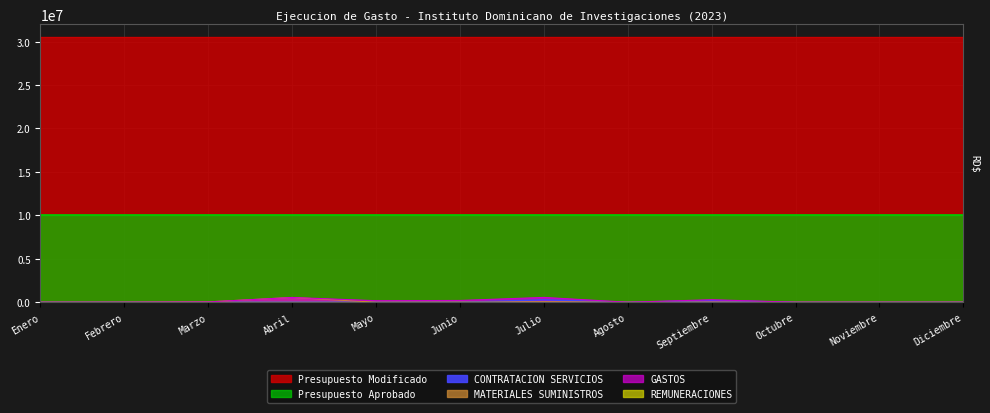

True or false: CONTRATACION SERVICIOS and GASTOS cross at least once.

False